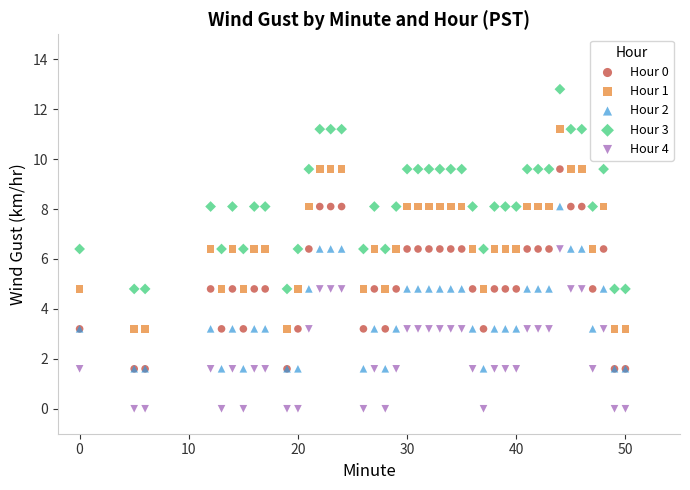

Which series reaches the minimum Y coordinate?

Hour 4